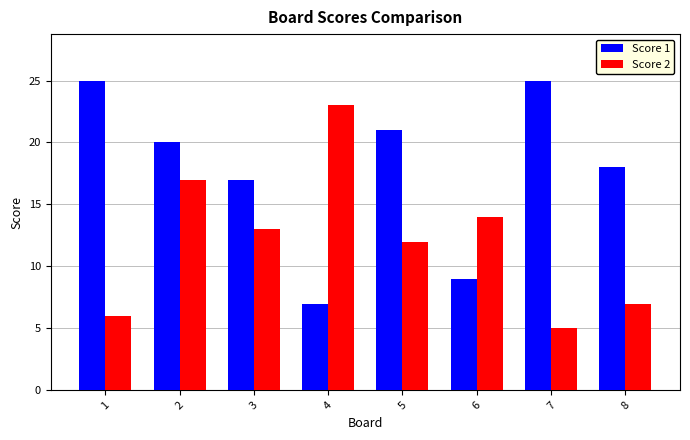

Reading left to right, transcribe all the data shown in this chart.

Score 1: 25	20	17	7	21	9	25	18
Score 2: 6	17	13	23	12	14	5	7